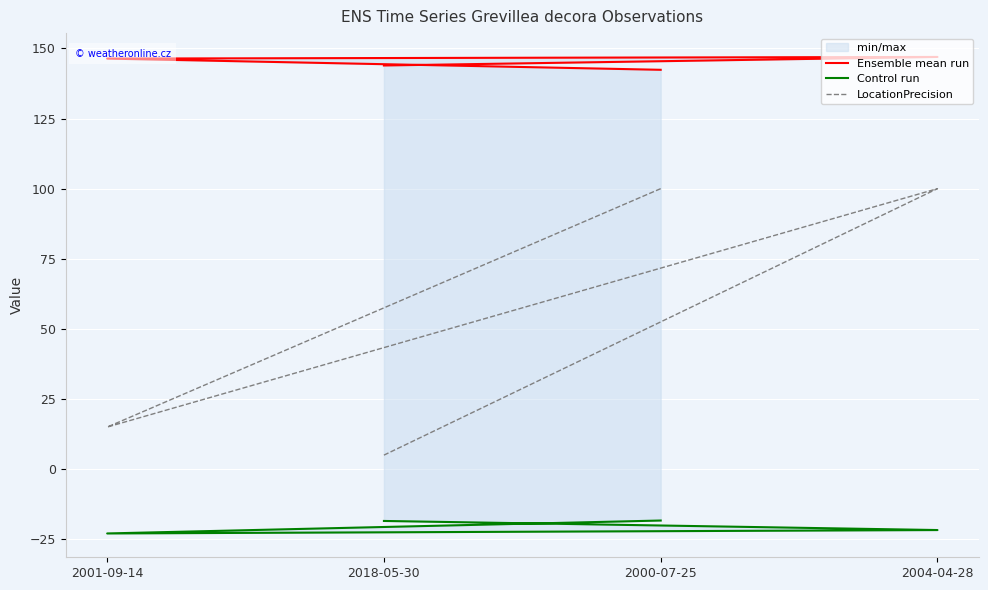

What is the approximate value of Ensemble mean run at 2000-07-25?

142.4